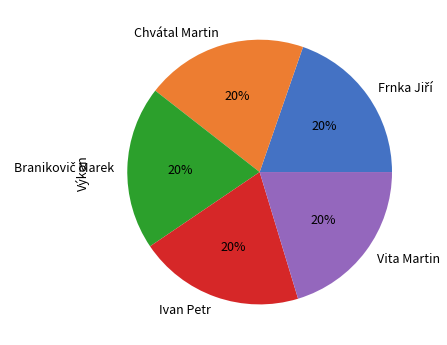

To the nearest percent, what is the average slice percentage?

20%